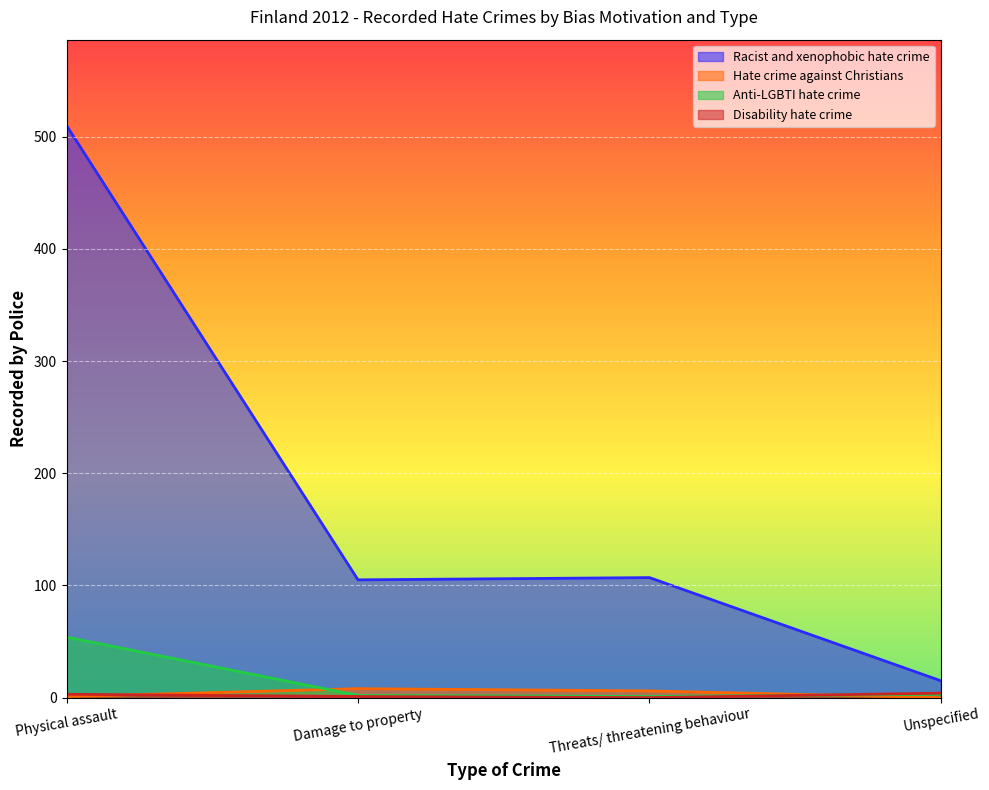

Count the Disability hate crime values in the range 1 to 4.

3